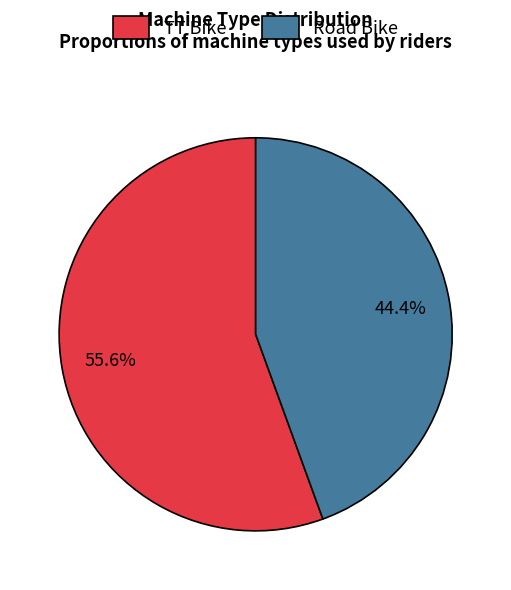

What portion of the pie excludes Road Bike?

55.6%